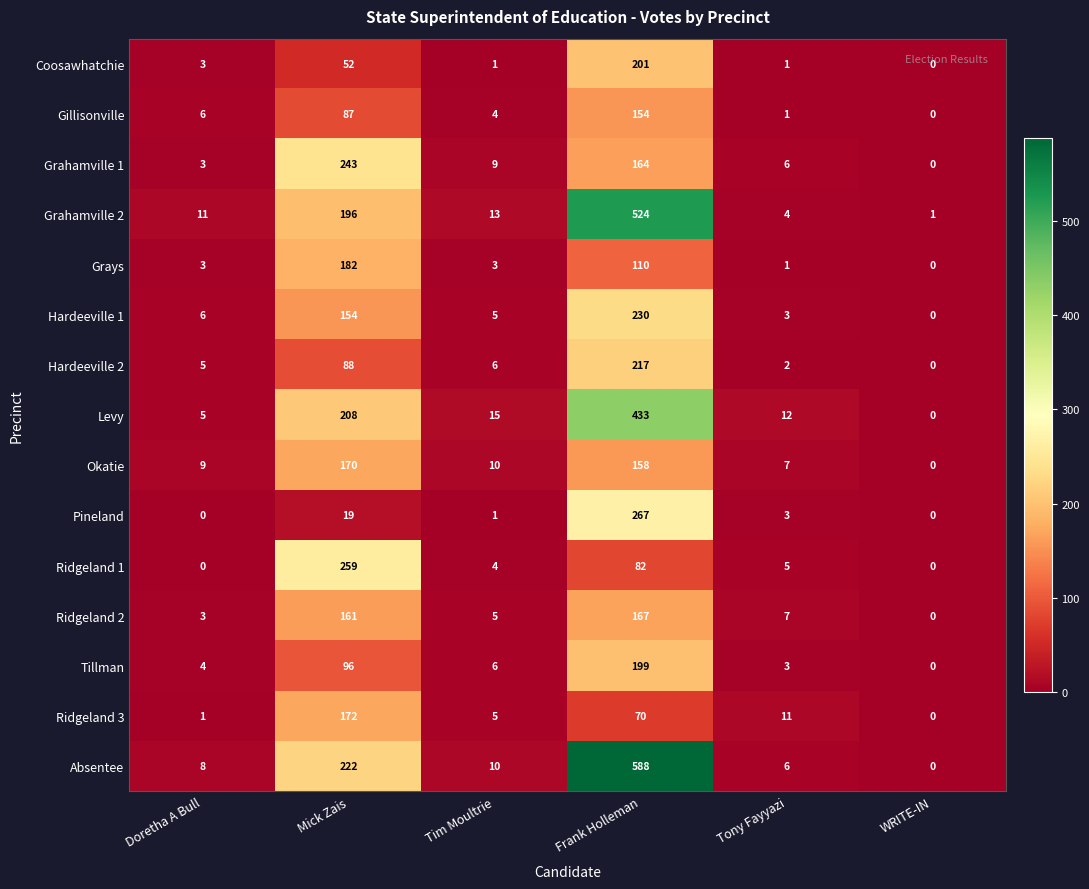

How many data points in Ridgeland 1 are less than 5?

3